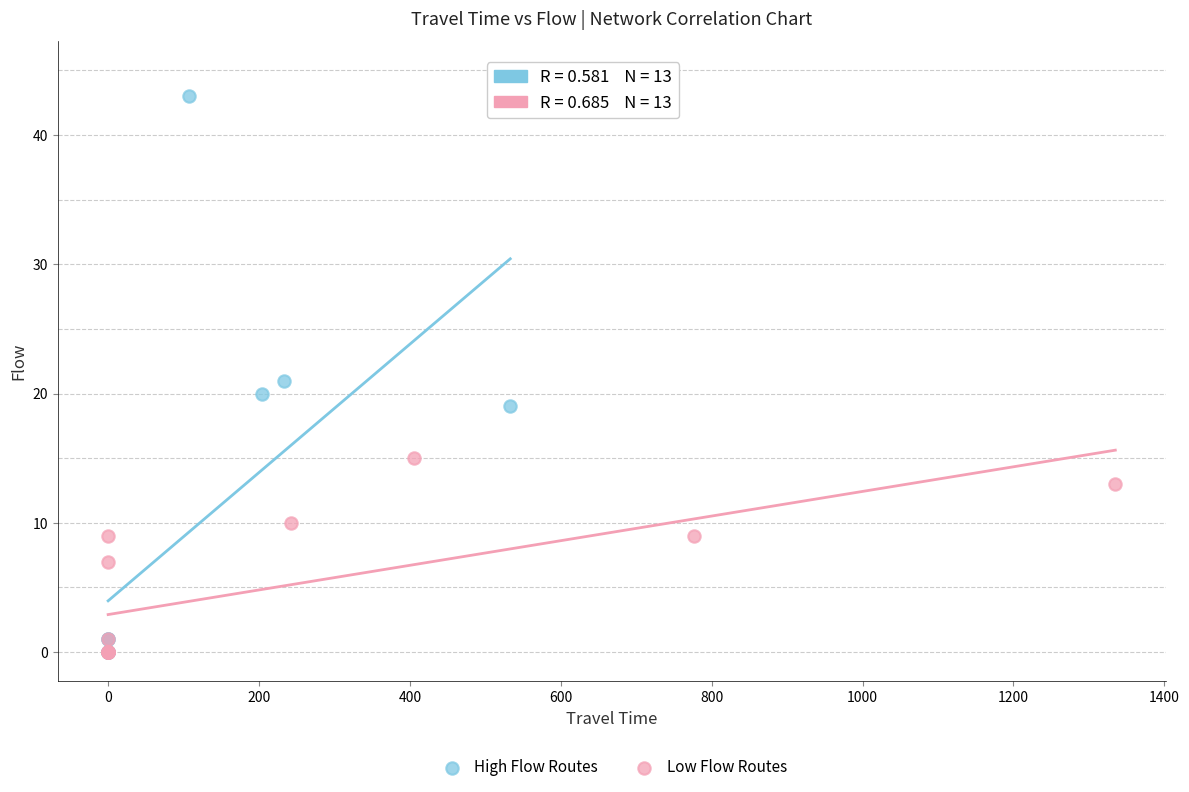

What are all the series names shown in the legend?

High Flow Routes, Low Flow Routes